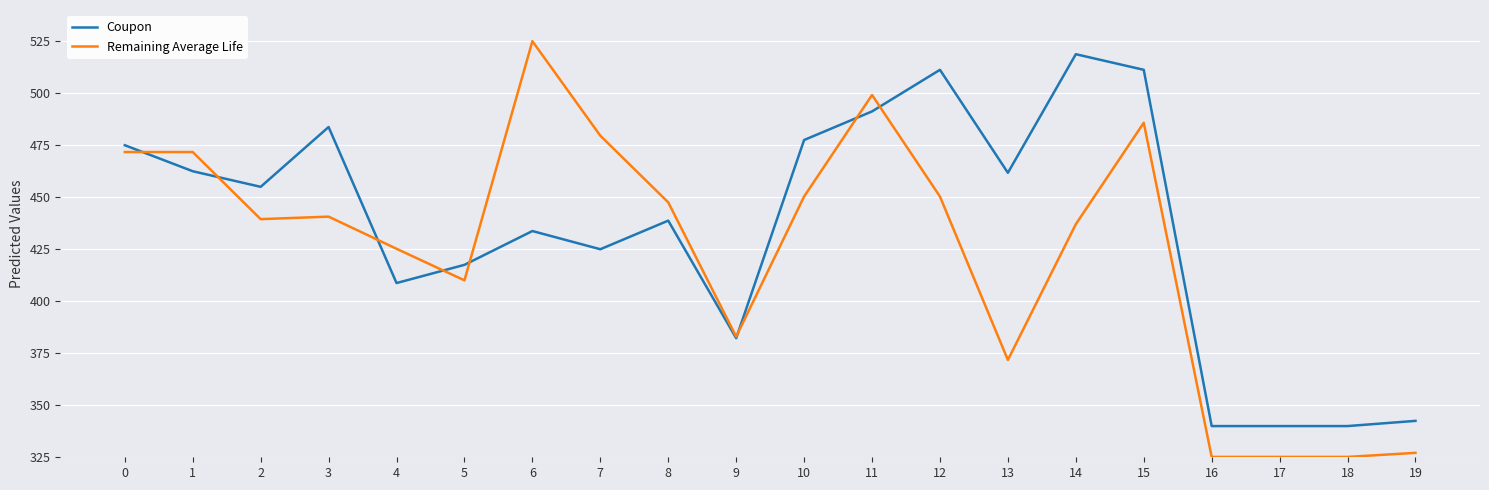

What is the approximate value of Remaining Average Life at 4?

425.2